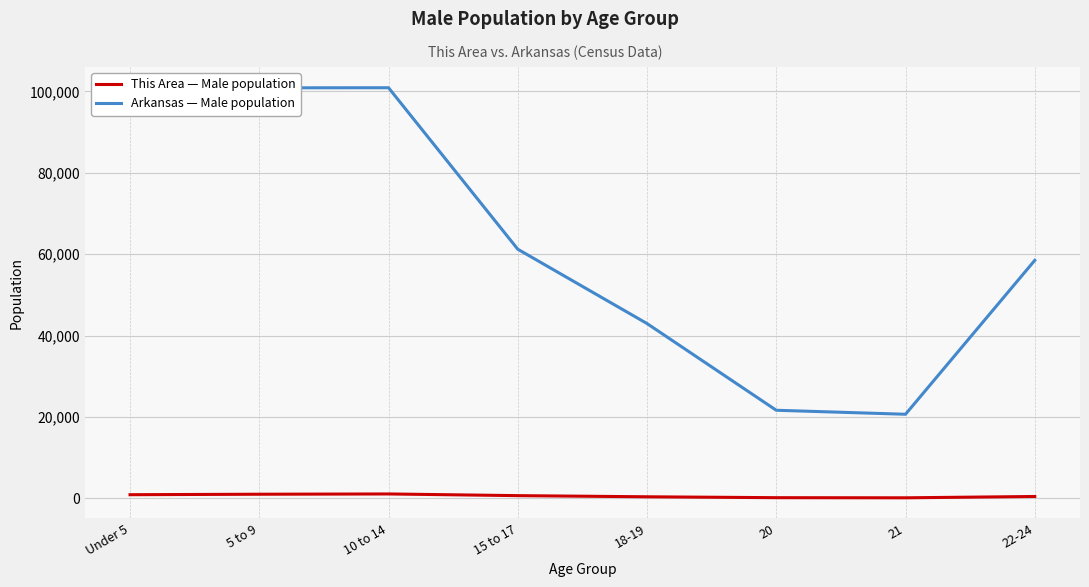

What is the label of the 4th point from the left?

15 to 17